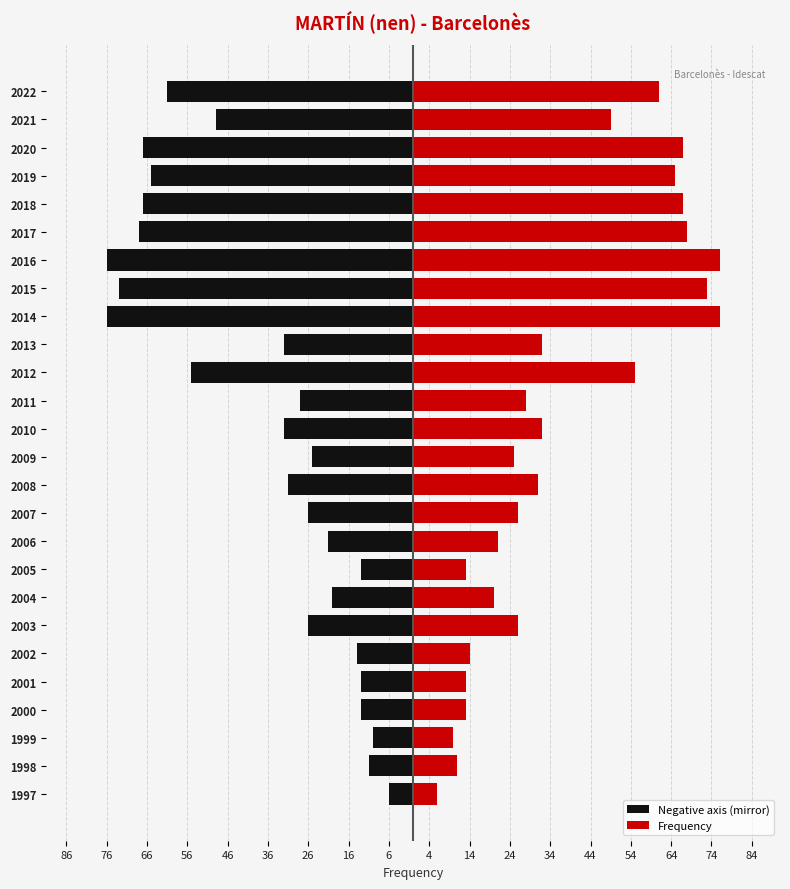

Reading right to left, transcribe all the data shown in this chart.

Negative axis (mirror): -61	-49	-67	-65	-67	-68	-76	-73	-76	-32	-55	-28	-32	-25	-31	-26	-21	-13	-20	-26	-14	-13	-13	-10	-11	-6
Frequency: 61	49	67	65	67	68	76	73	76	32	55	28	32	25	31	26	21	13	20	26	14	13	13	10	11	6